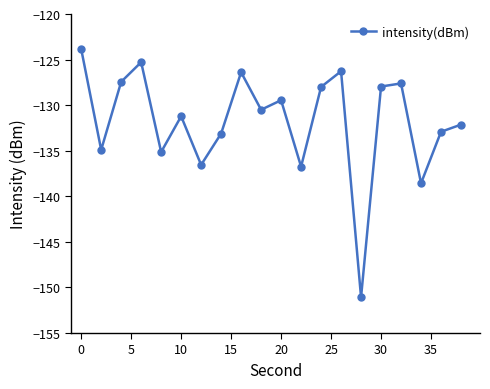

How many interior local valleys (lower than both neighbors) does the data have?

7